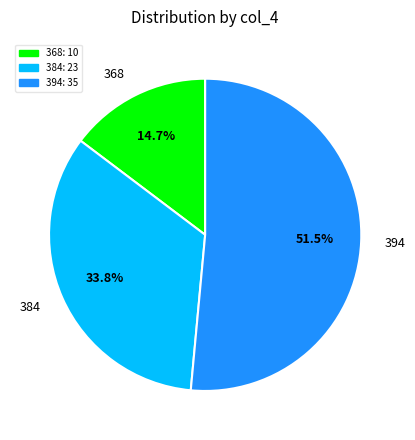

To the nearest percent, what is the average slice percentage?

33%